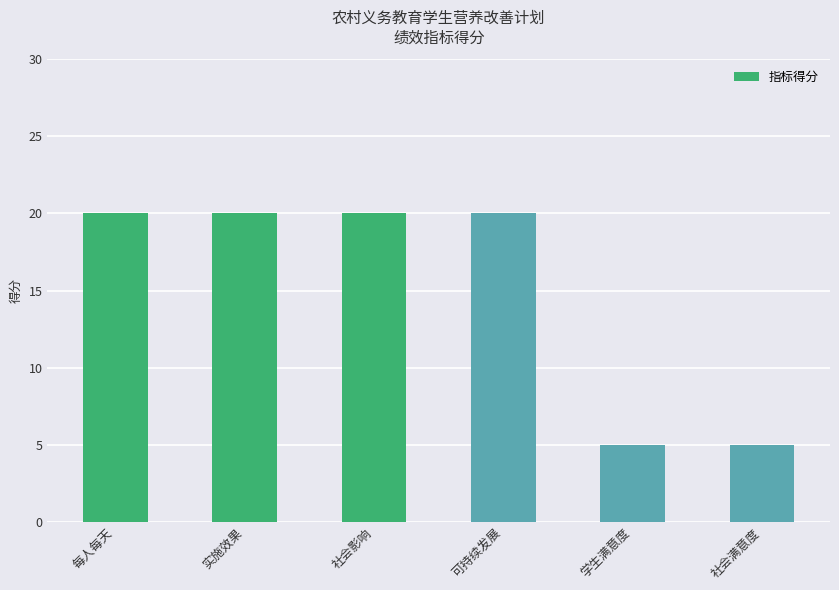

Reading left to right, what are all the values shown in this chart?

每人每天=20	实施效果=20	社会影响=20	可持续发展=20	学生满意度=5	社会满意度=5